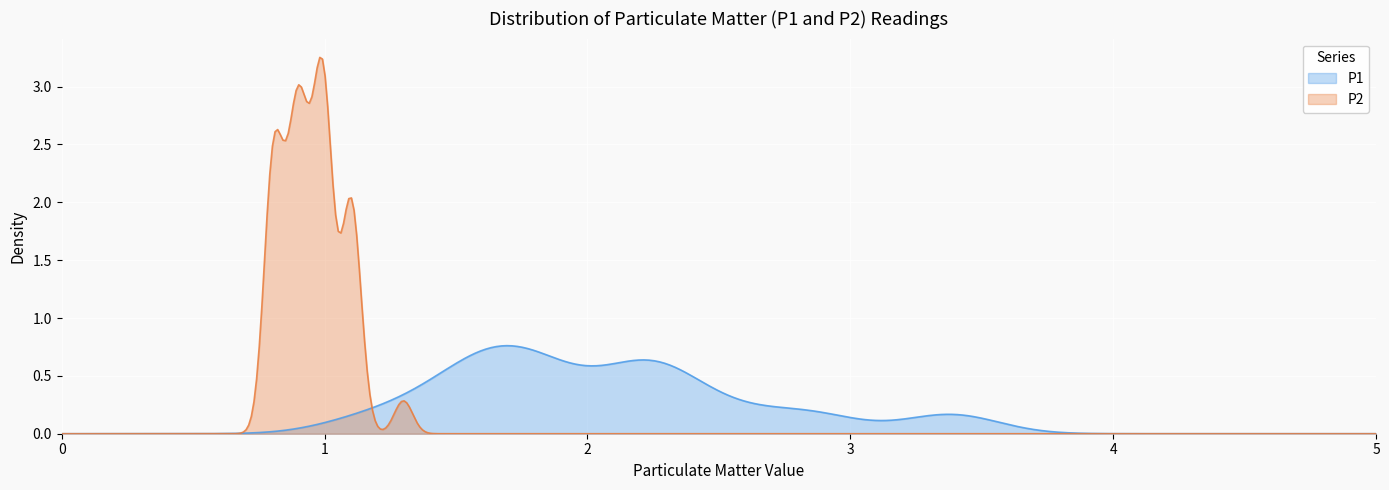

Which series has the widest spread of values?

P2